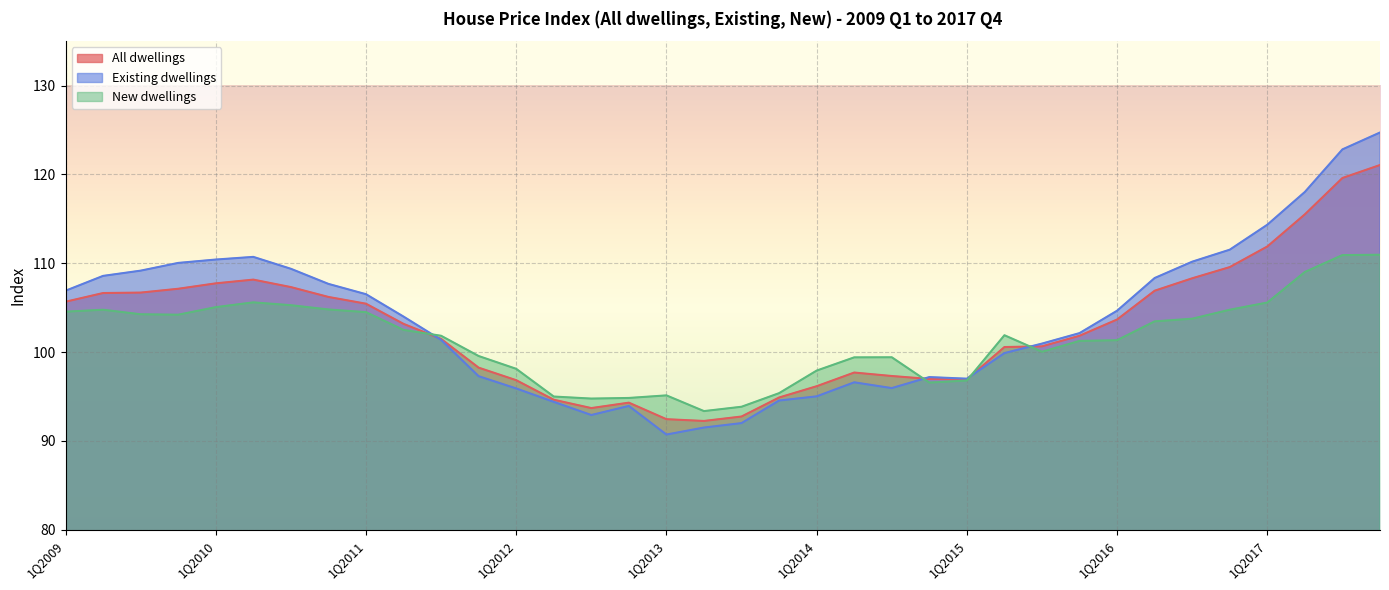

Between 2Q2012 and 2Q2017, which series saw the biggest shift?

Existing dwellings